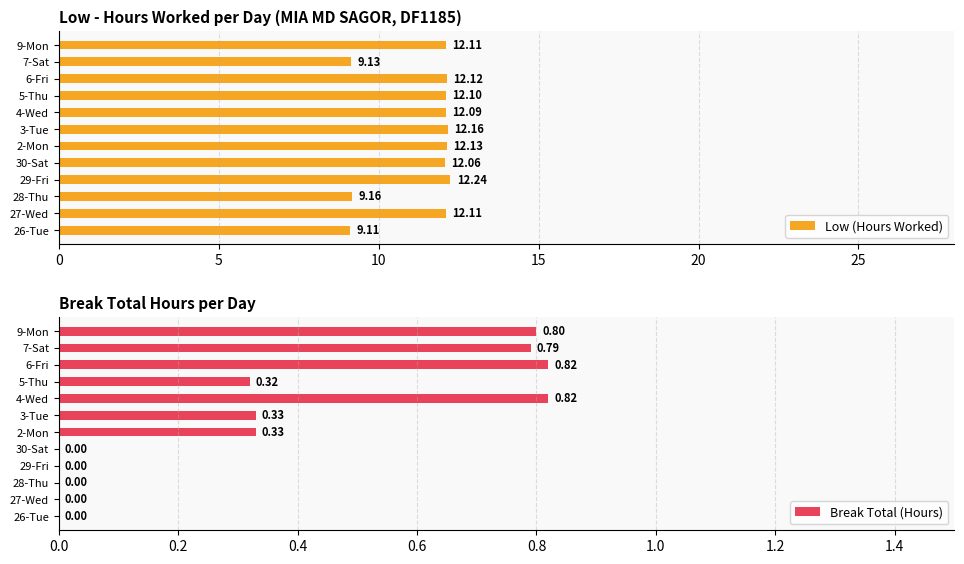

What is the sum of the Low (Hours Worked) values at 6-Fri and 30-Sat?

24.2